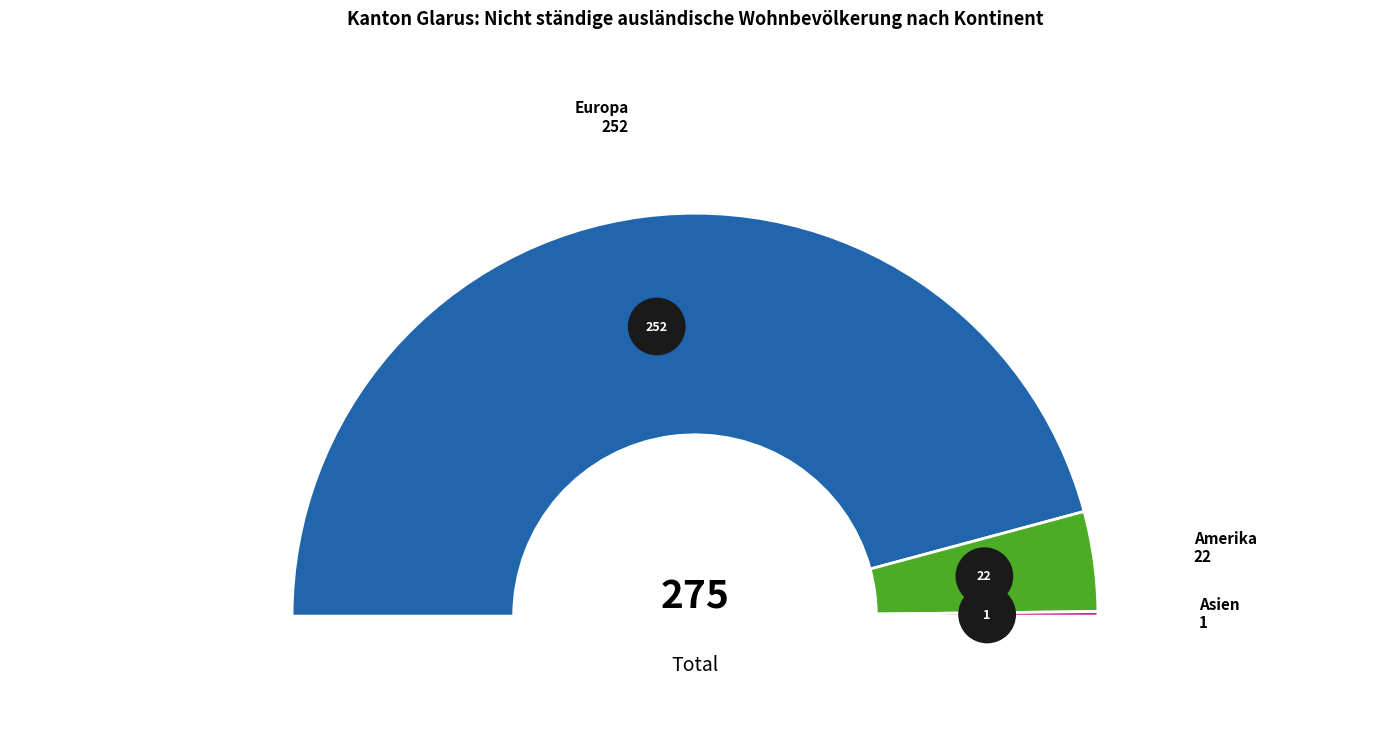

Is Afrika the majority of the pie?

No